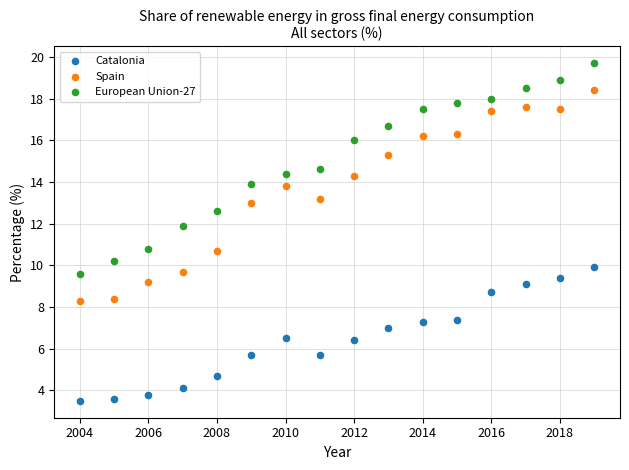

Which series contains the lowest Y value?

Catalonia